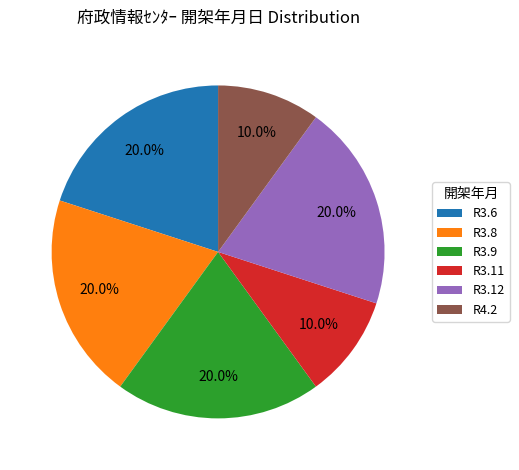

Approximately how many times larger is the value at R3.11 compared to R3.8?

0.5